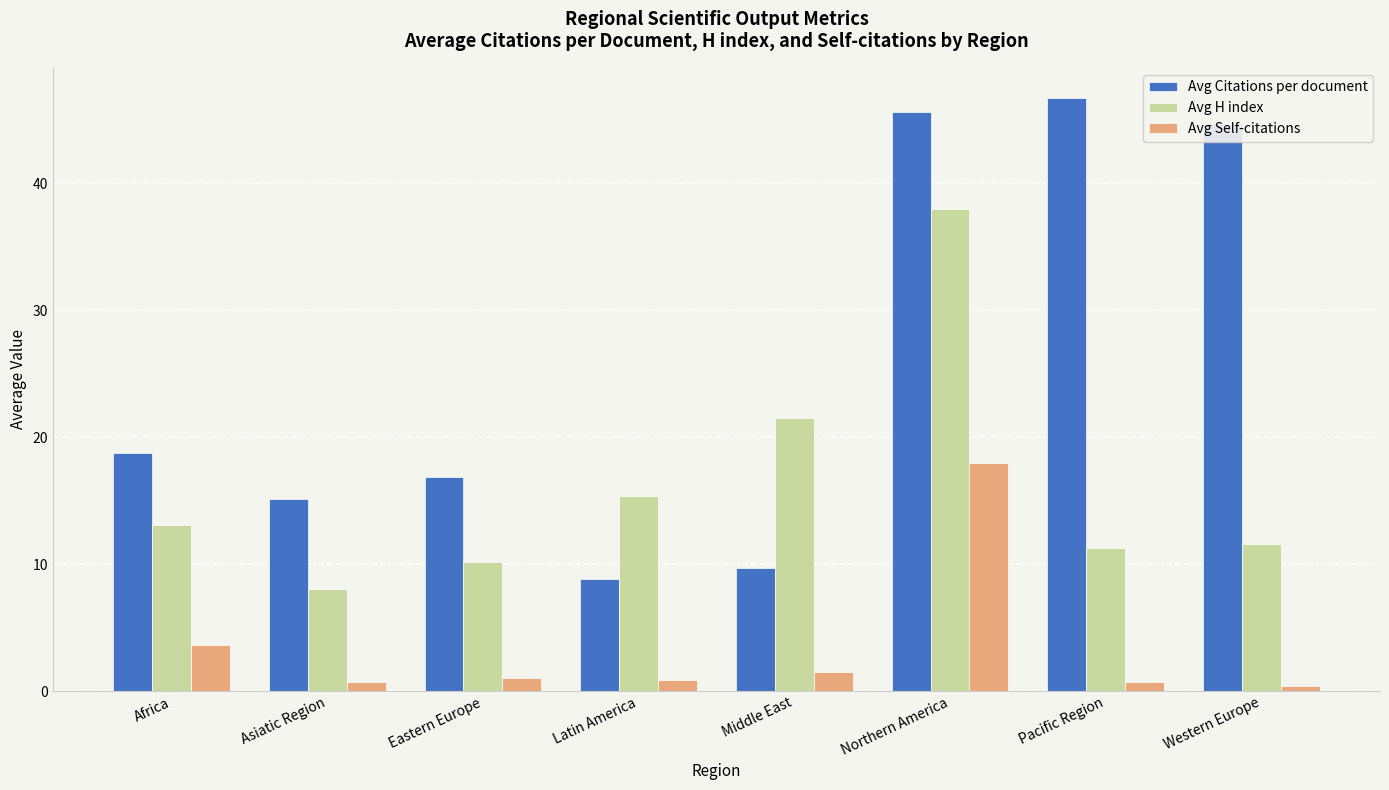

What is the sum of all Avg H index values?

128.9